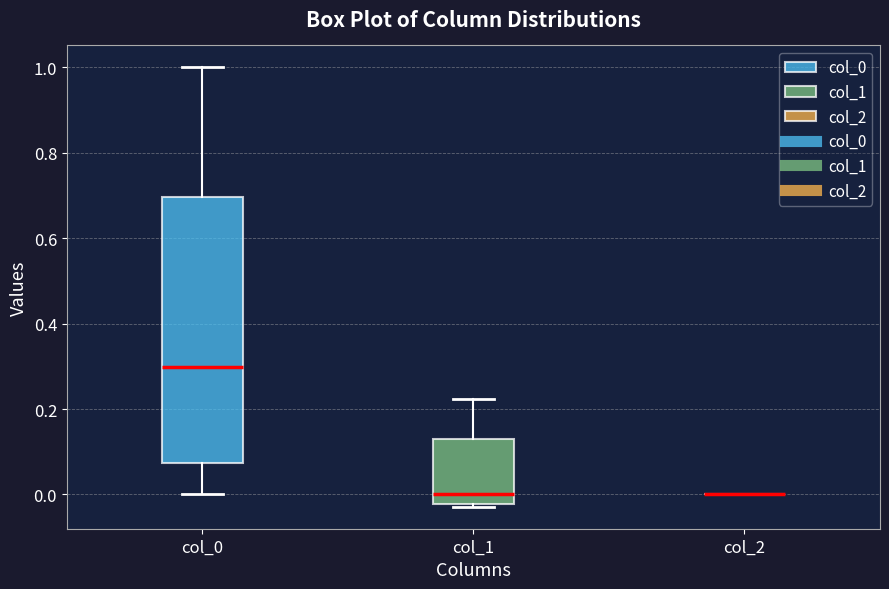

Reading left to right, read every box against the y-axis: the position of its median line, the range the box covers, and the ends of its whiskers. The values are not printed on the chart, so give them approximately, as read against the axis.

col_0: median 0.30, box 0.08 to 0.70, whiskers 0.00 to 1.00
col_1: median 0.00, box -0.02 to 0.14, whiskers -0.02 to 0.22
col_2: box collapsed to a line at 0.00, whiskers 0.00 to 0.00